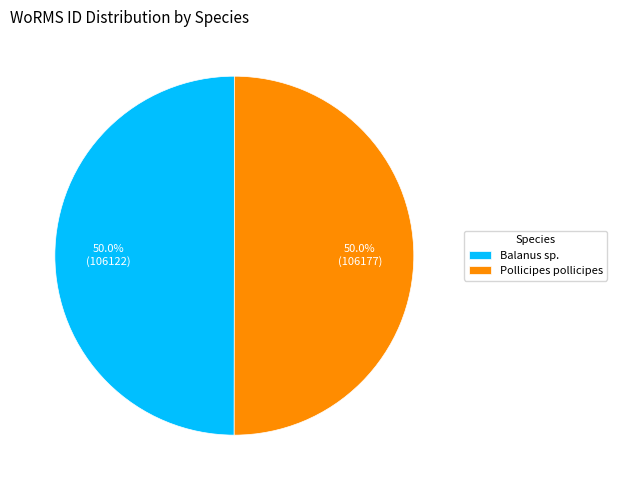

Approximately how many times larger is the value at Pollicipes pollicipes compared to Balanus sp.?

1.0